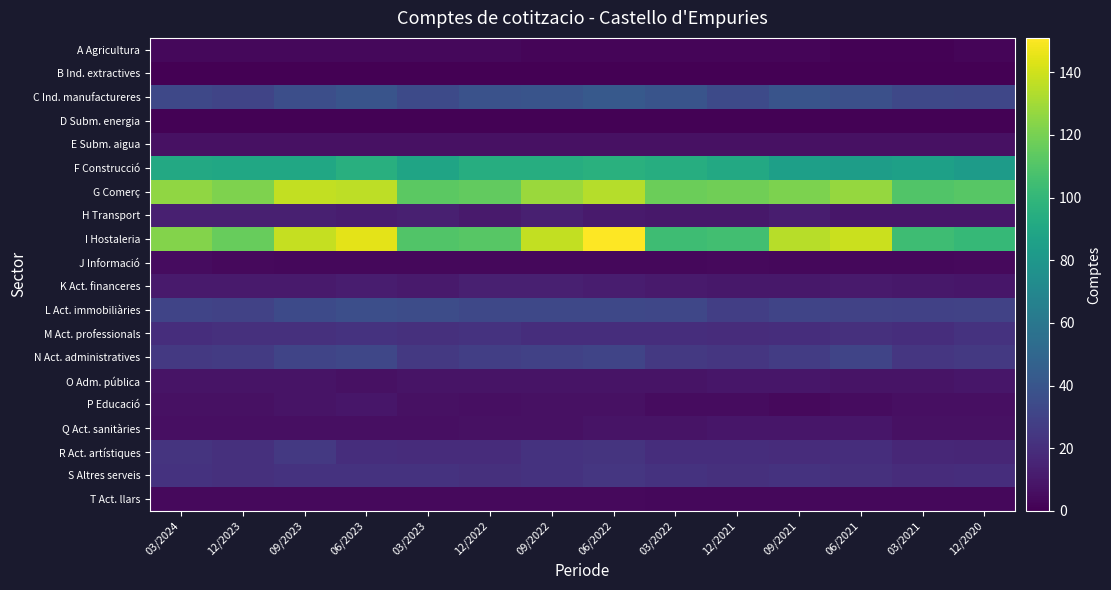

What is the difference between the highest and lowest values at 12/2023?

122